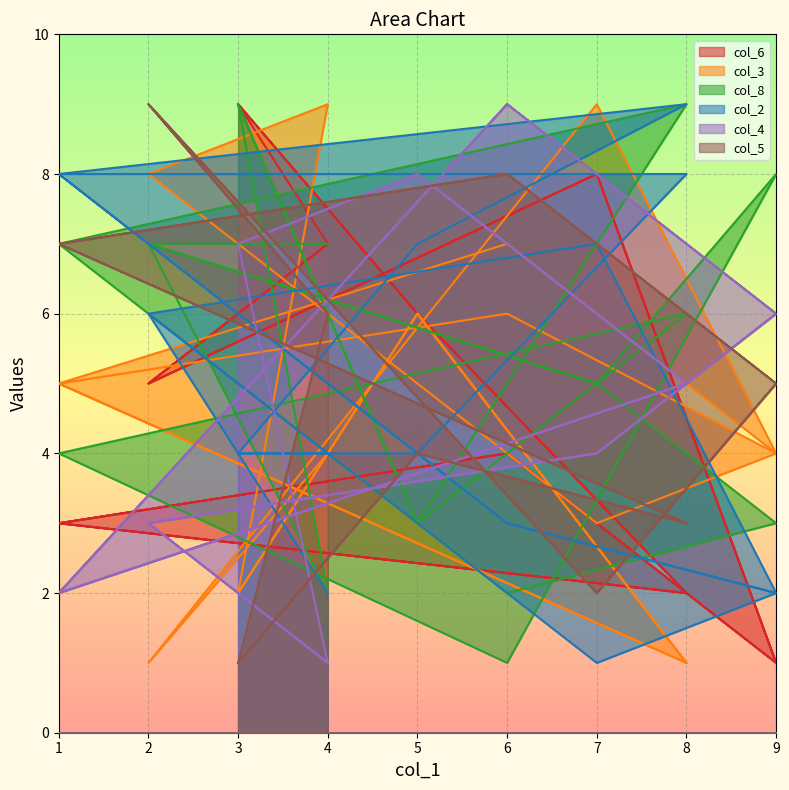

What is the maximum value for col_3?

9